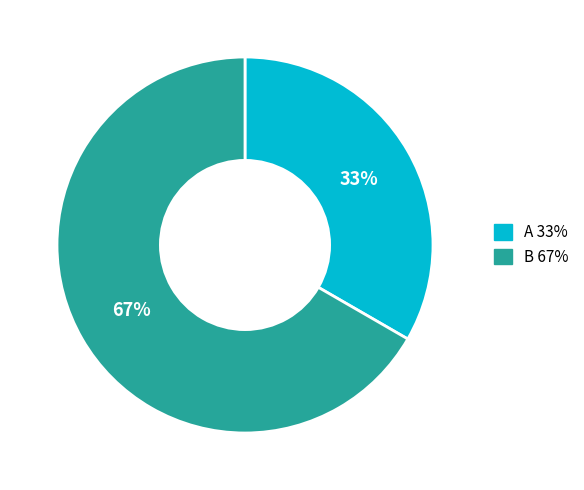

Is the sum of B and A greater than half?

Yes